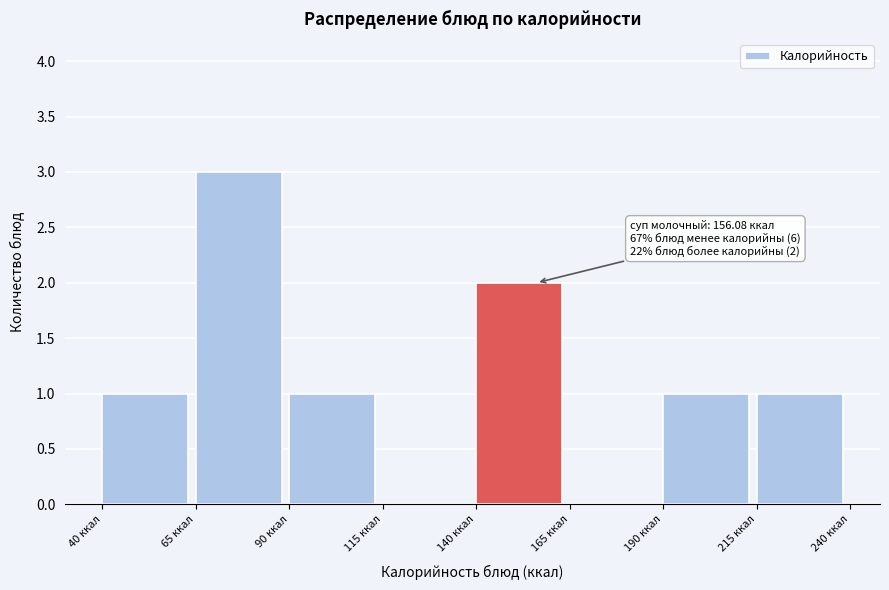

Which range on the x-axis has the tallest bar?

65 to 90